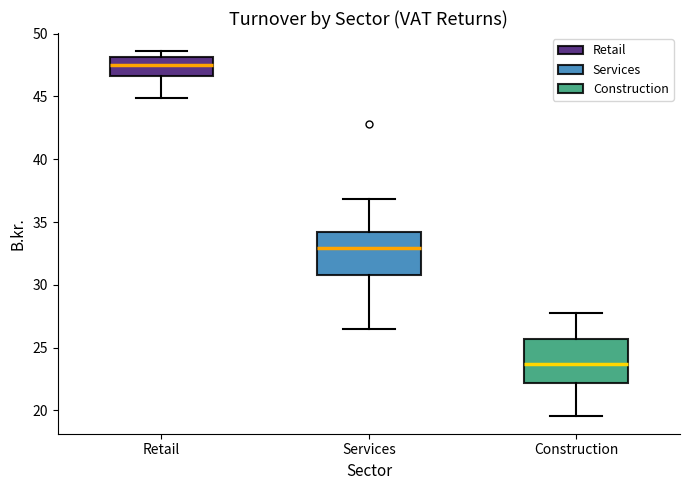

Reading left to right, read every box against the y-axis: the position of its median line, the range the box covers, and the ends of its whiskers. The values are not printed on the chart, so give them approximately, as read against the axis.

Retail: median 47.5, box 46.5 to 48.0, whiskers 45.0 to 48.5
Services: median 33.0, box 31.0 to 34.0, whiskers 26.5 to 37.0
Construction: median 23.5, box 22.0 to 25.5, whiskers 19.5 to 28.0